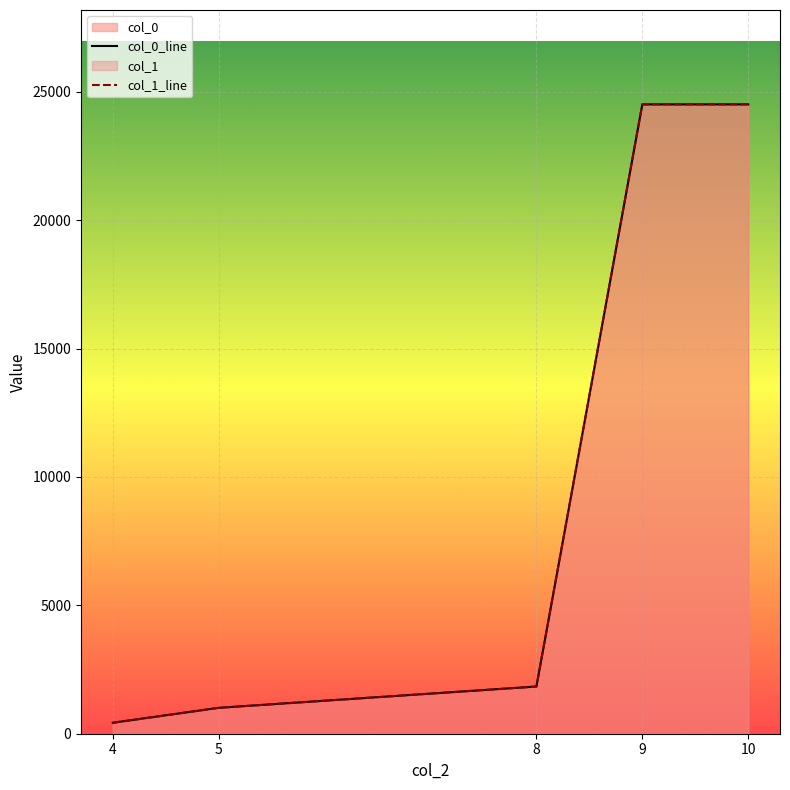

Which category has the highest value across all series?

9